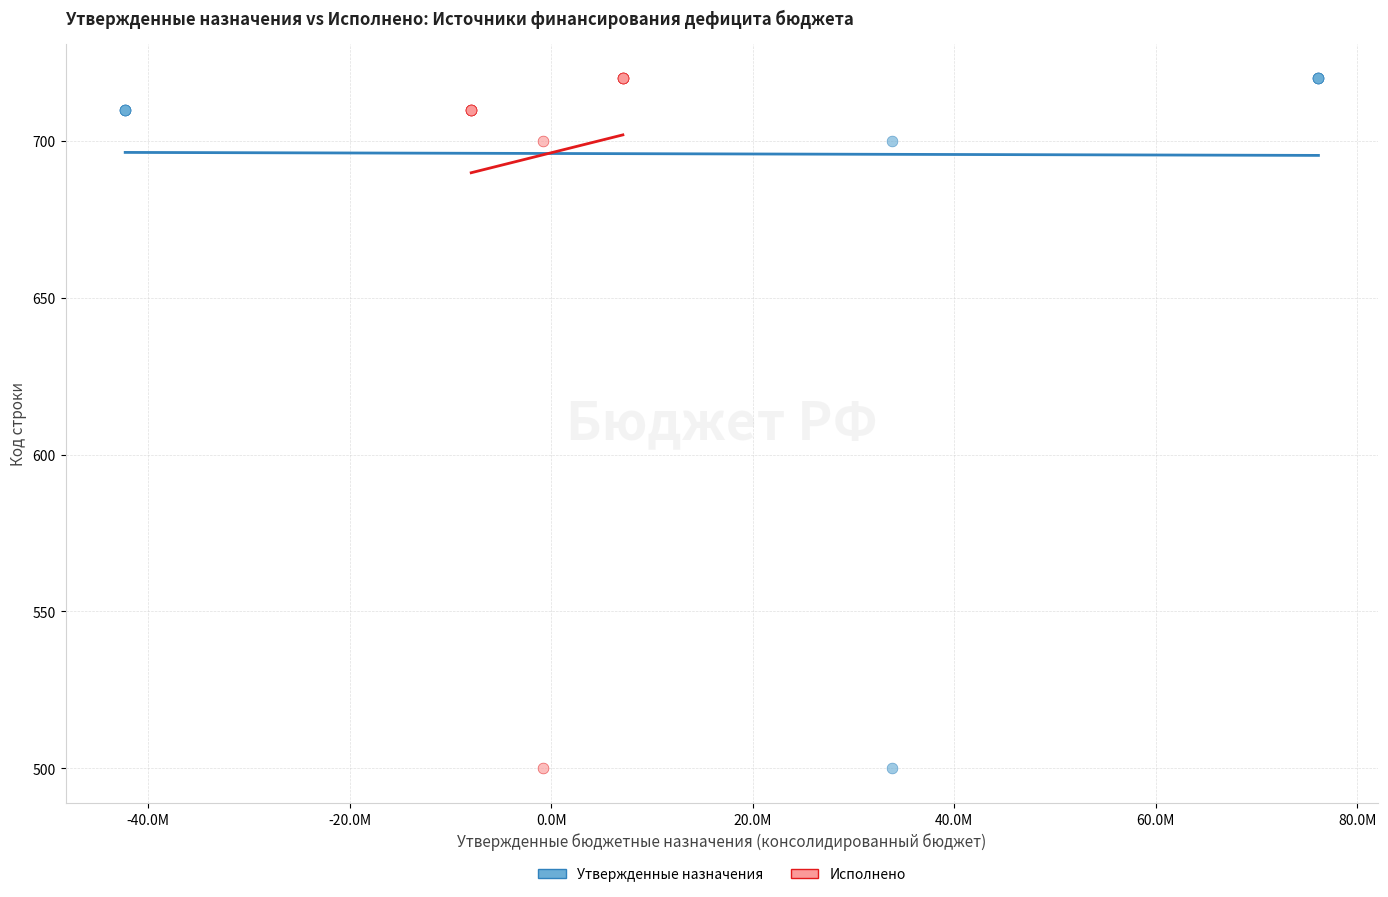

What are all the series names shown in the legend?

Утвержденные назначения, Исполнено